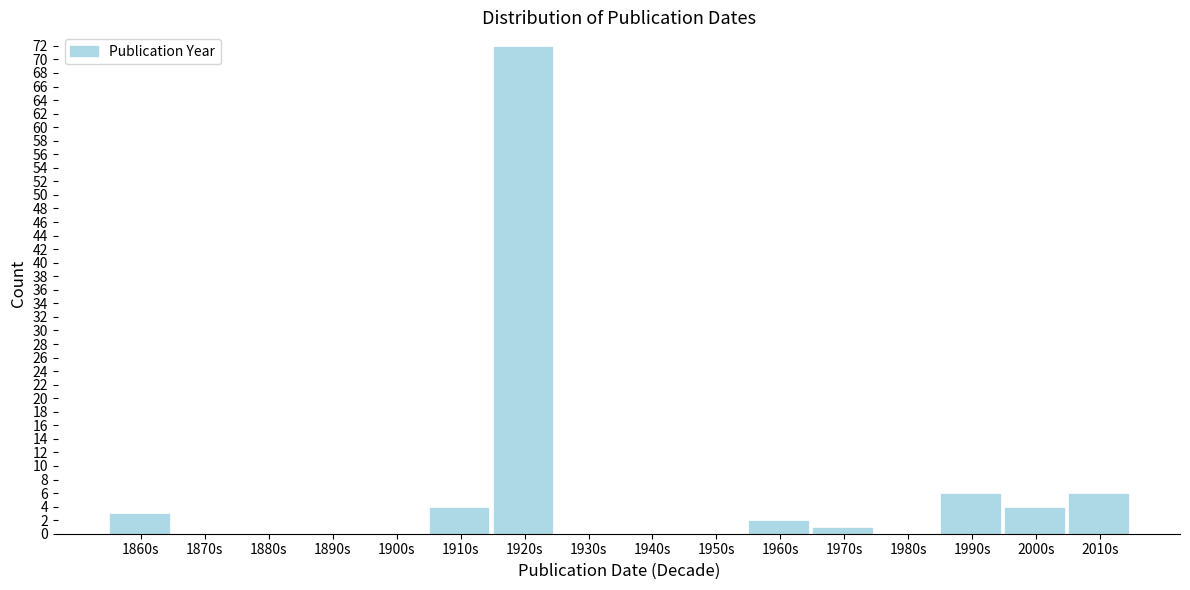

Reading left to right, list all the values displayed in this chart.

1860s=3	1870s=0	1880s=0	1890s=0	1900s=0	1910s=4	1920s=72	1930s=0	1940s=0	1950s=0	1960s=2	1970s=1	1980s=0	1990s=6	2000s=4	2010s=6